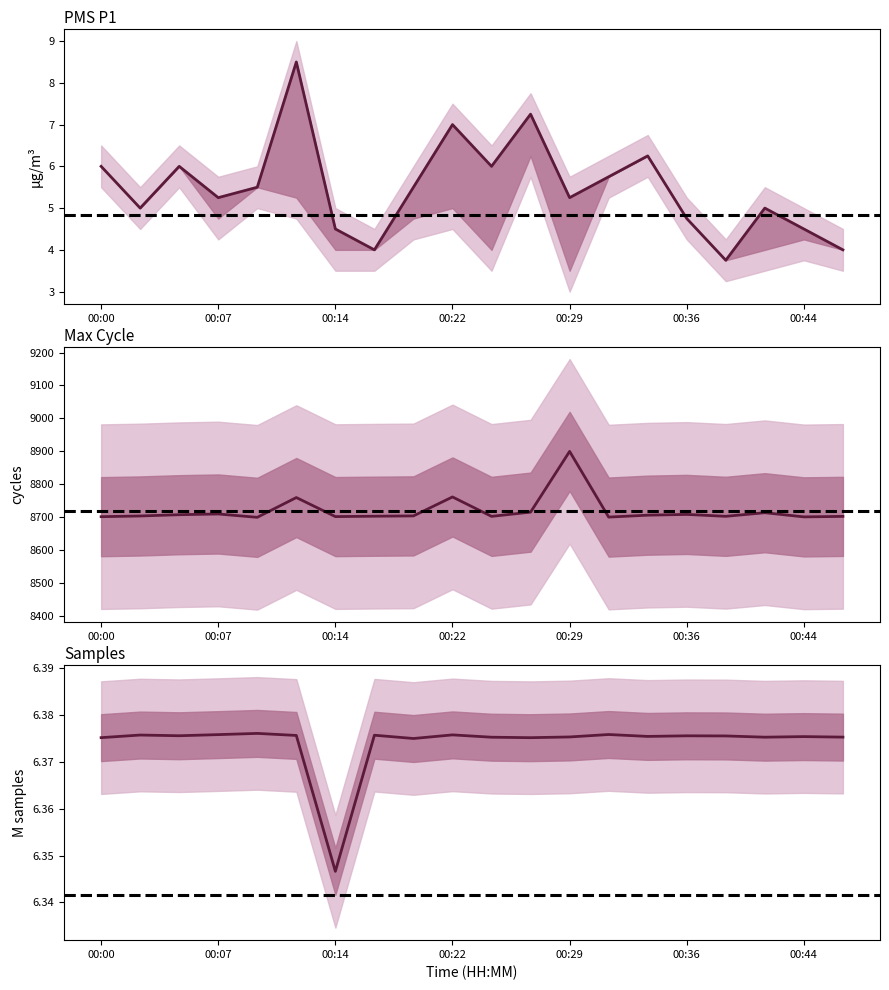

What is the total value across all series at 00:44?

8712.2